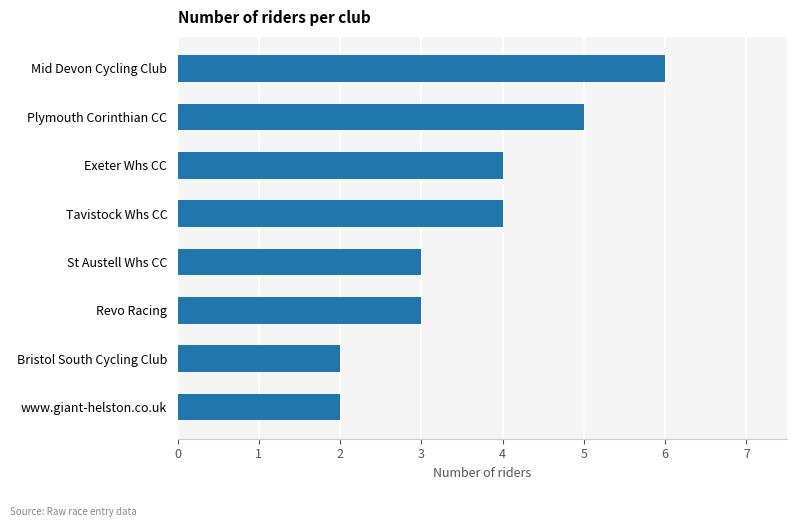

What is the change in value from www.giant-helston.co.uk to St Austell Whs CC?

+1